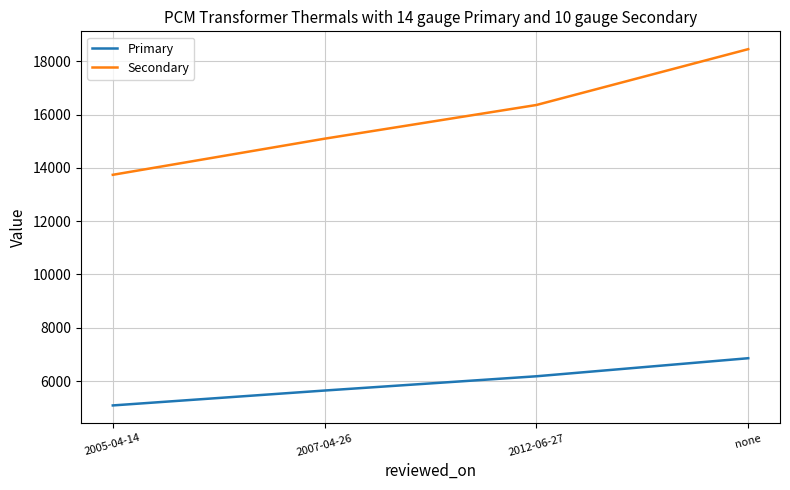

Reading left to right, what are all the values shown in this chart?

Primary: 2005-04-14=5088	2007-04-26=5647	2012-06-27=6182	none=6859
Secondary: 2005-04-14=13740	2007-04-26=15095	2012-06-27=16359	none=18454